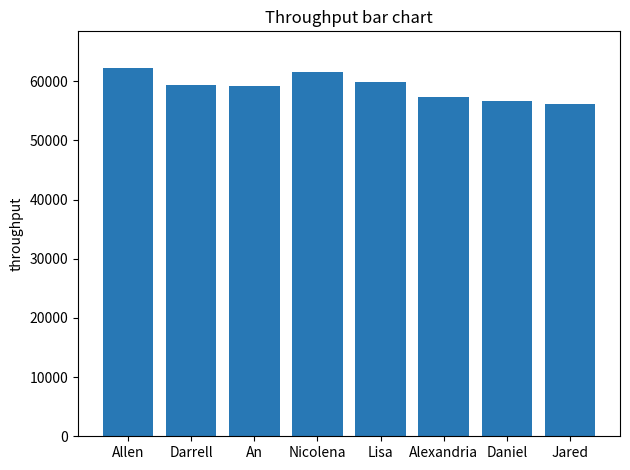

How many bars are there in total?

8